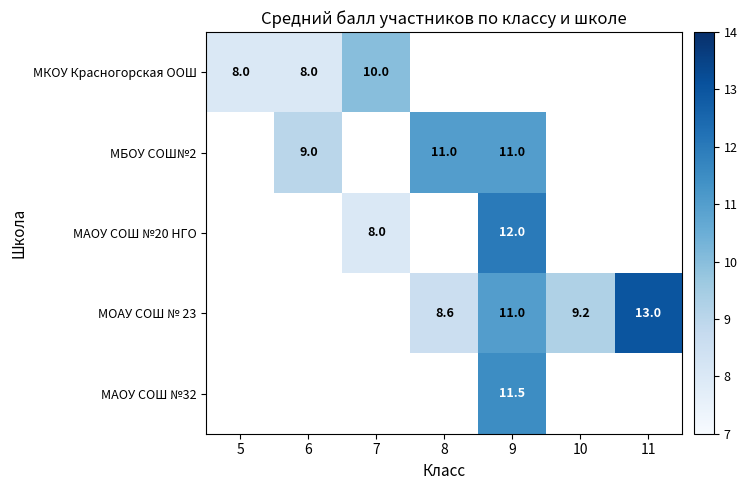

Is the value of МКОУ Красногорская ООШ at 5 greater than the value of МБОУ СОШ№2 at 6?

No